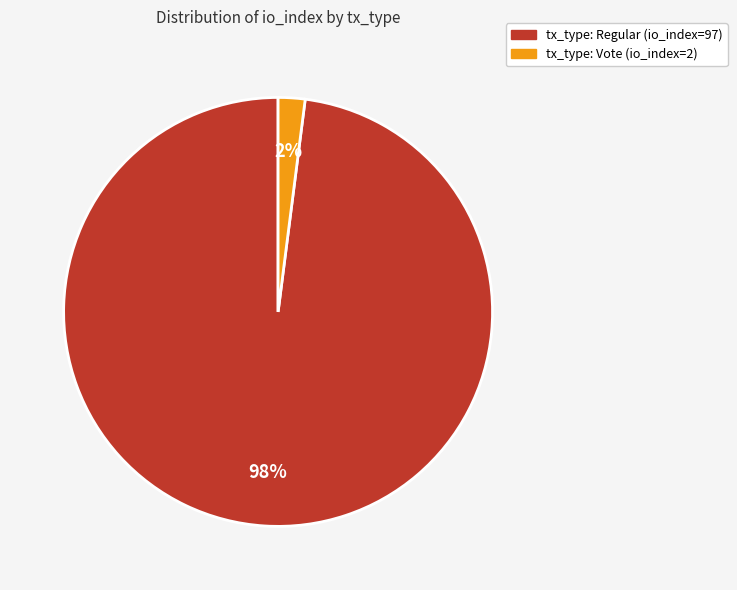

The tx_type: Regular (io_index=97) slice represents 89% of the pie. True or false?

False